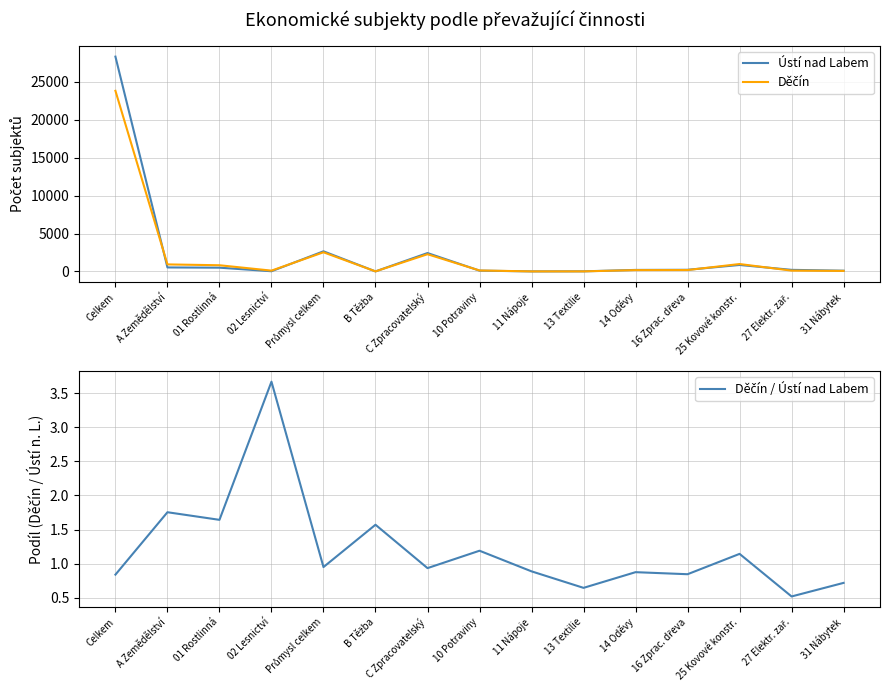

How many lines are shown in the chart?

3